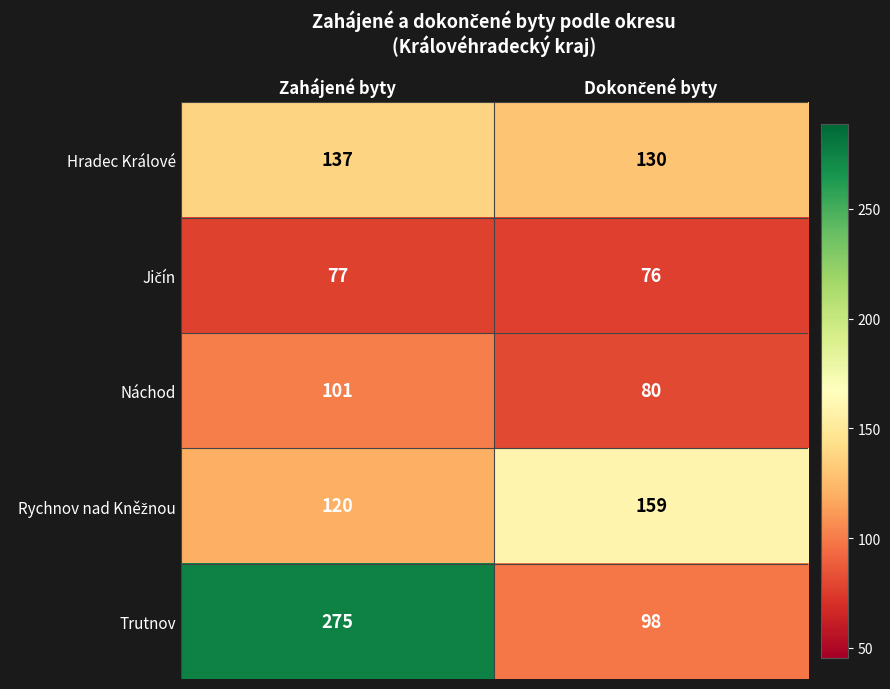

True or false: Náchod has a value of 101 at Zahájené byty.

True